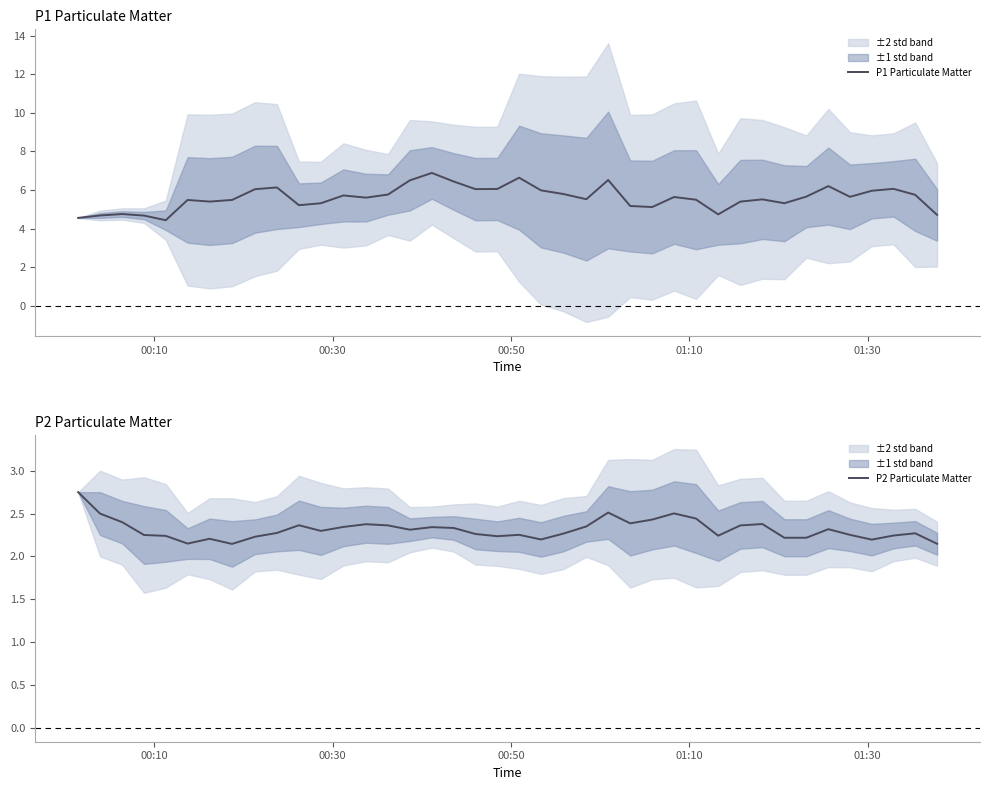

What is the difference between the second highest and second lowest values in the P1 Particulate Matter series?

2.1